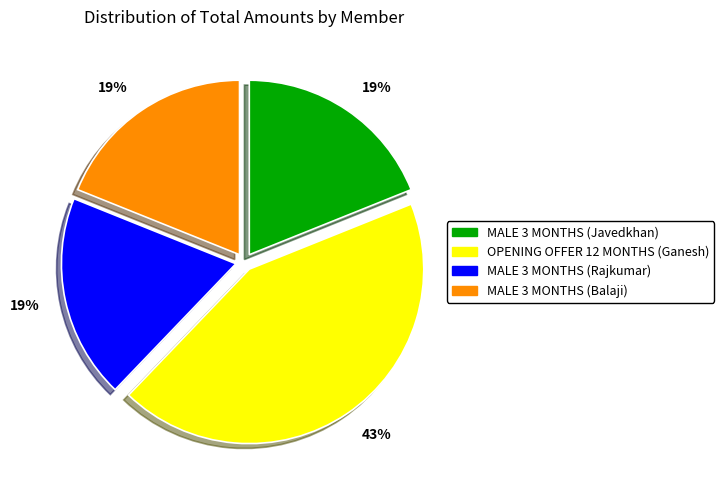

Does any single category account for the majority?

No